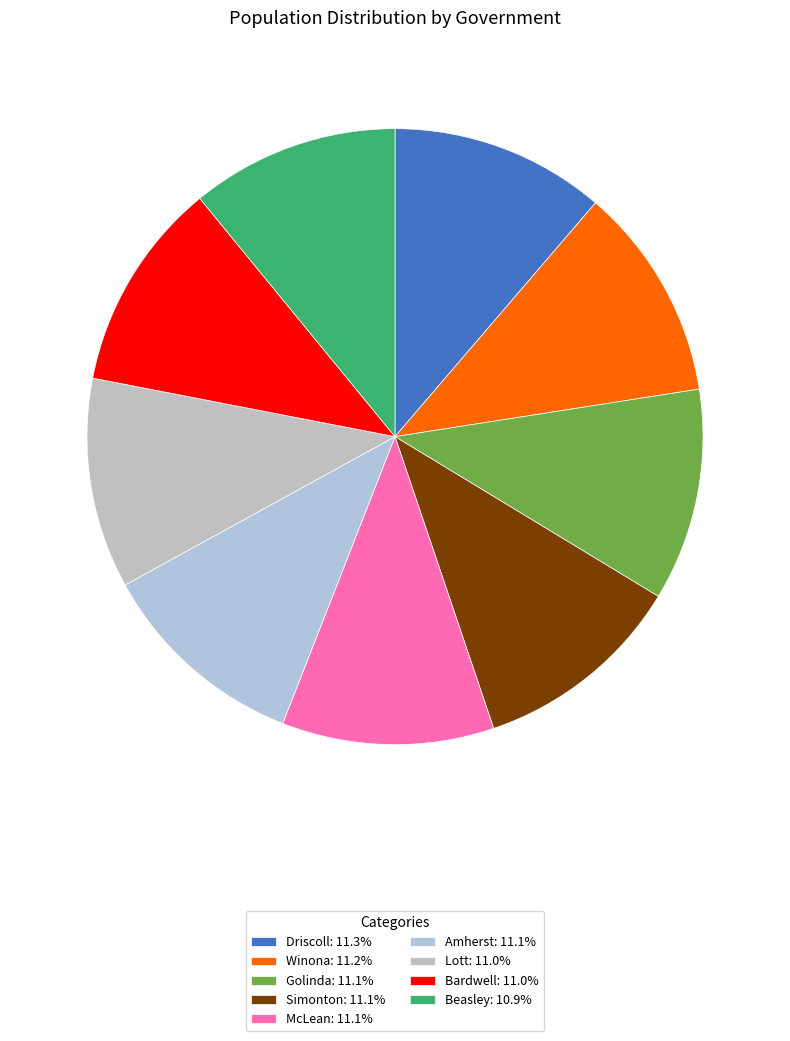

Which category has the smallest portion of the pie?

Beasley